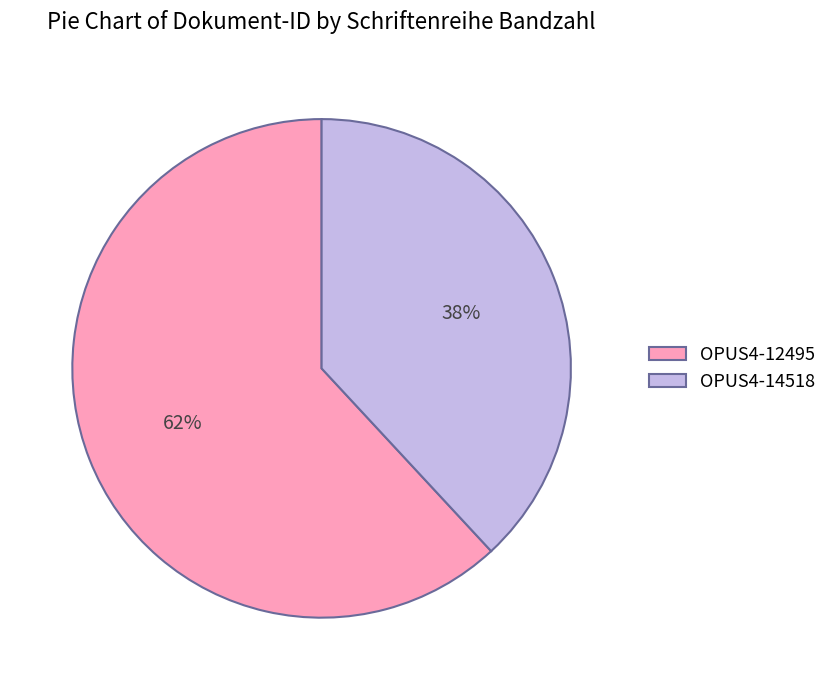

Is it true that OPUS4-12495 is 62% of the pie?

True